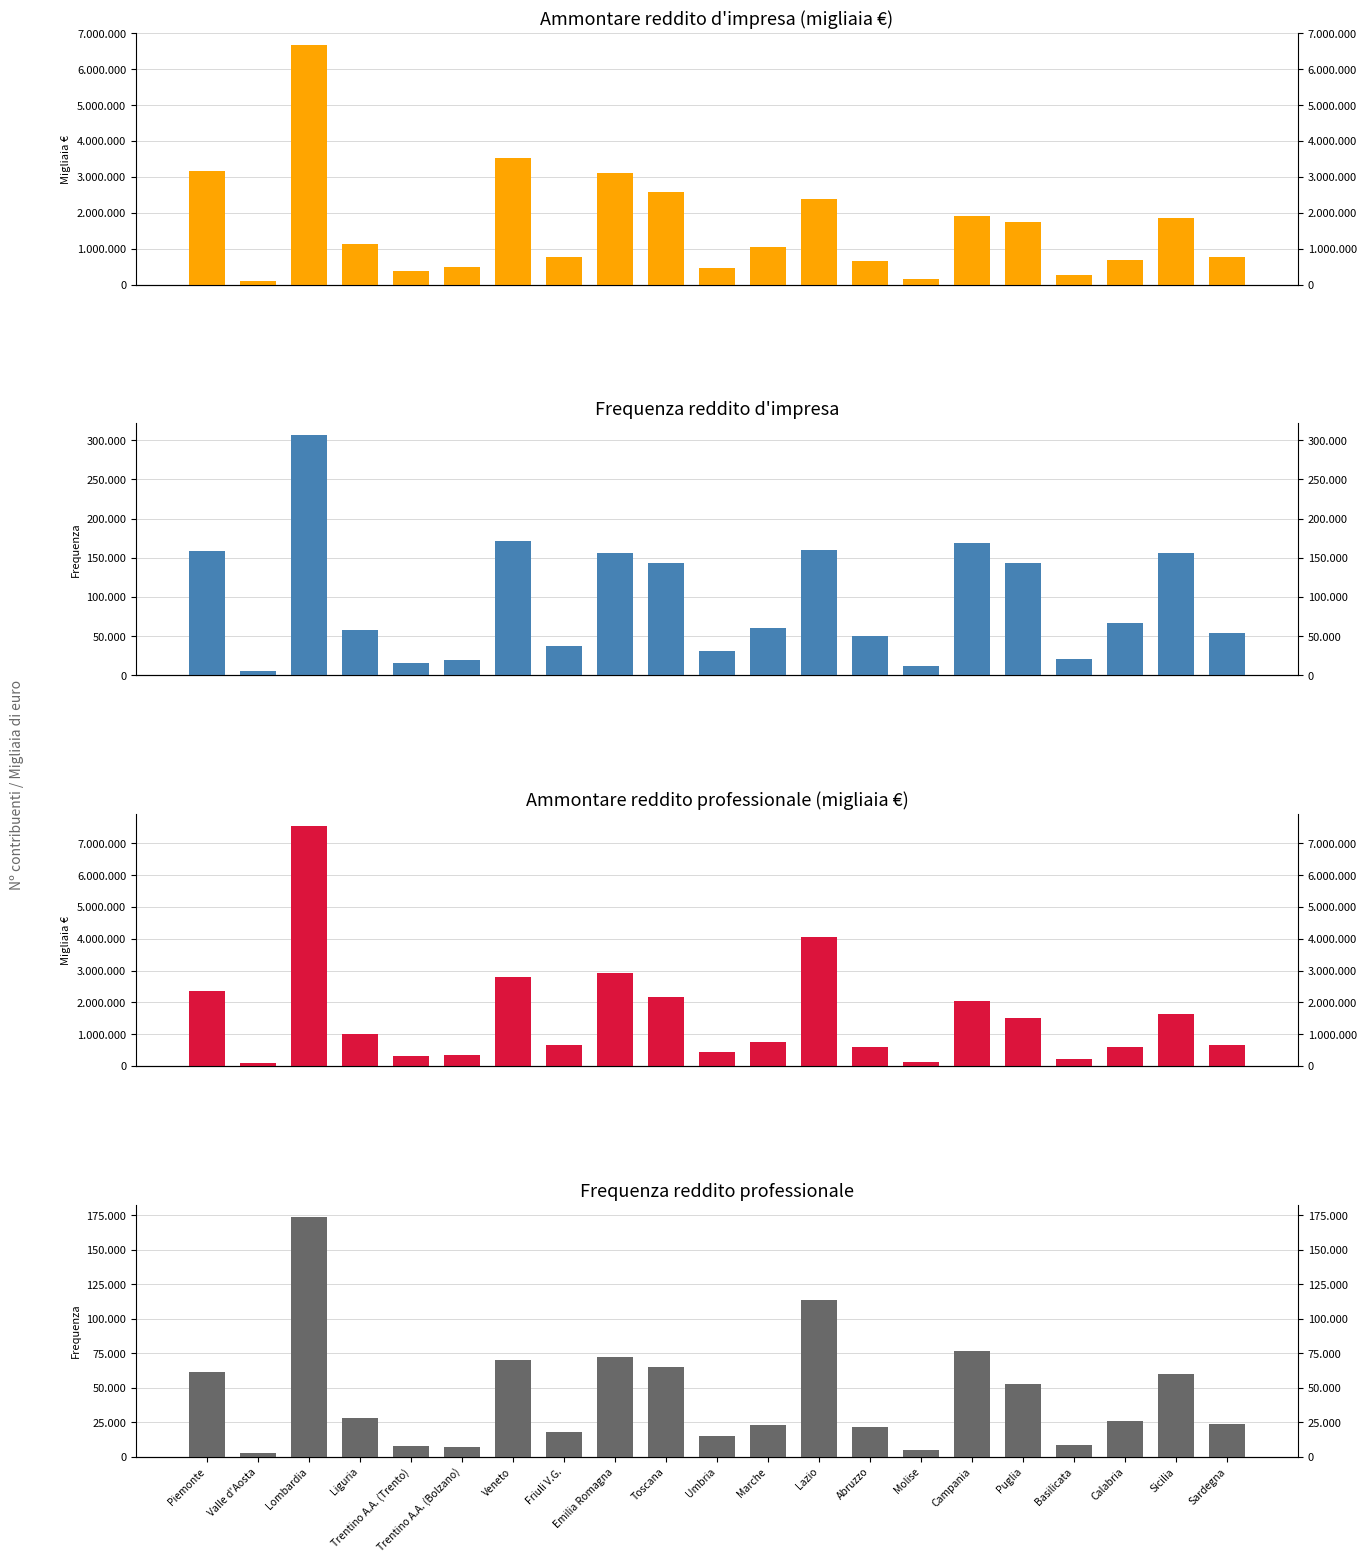

At which category is the sum across all series the highest?

Lombardia